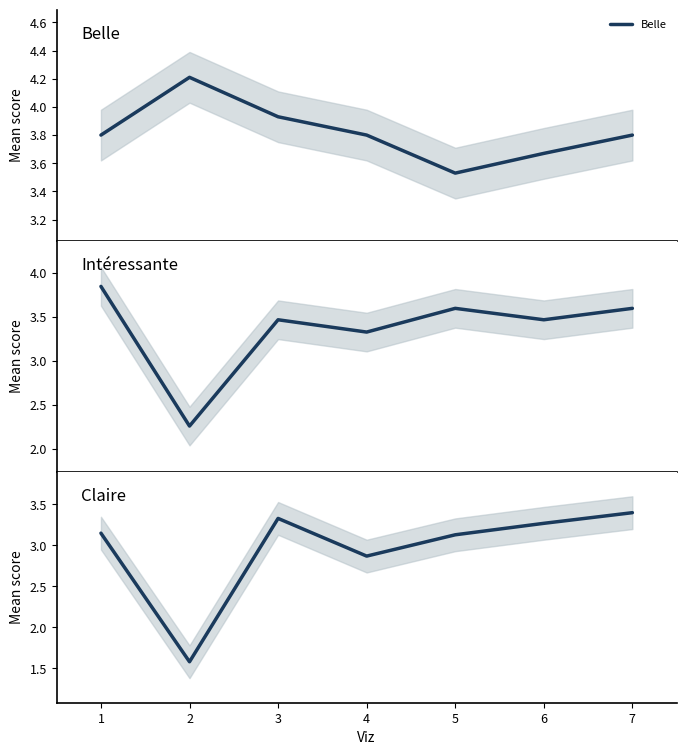

What is the difference between the maximum and minimum values in the Claire series?

1.8